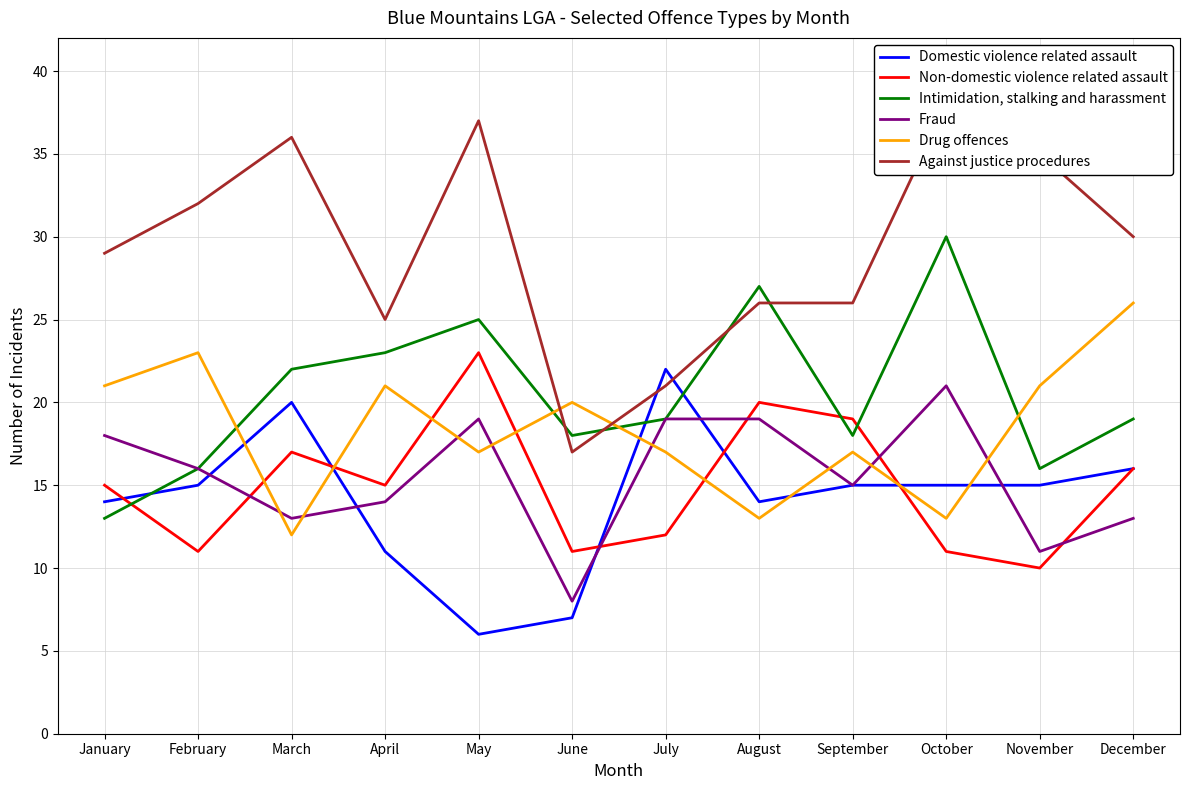

At which label is Non-domestic violence related assault closest to 16?

December